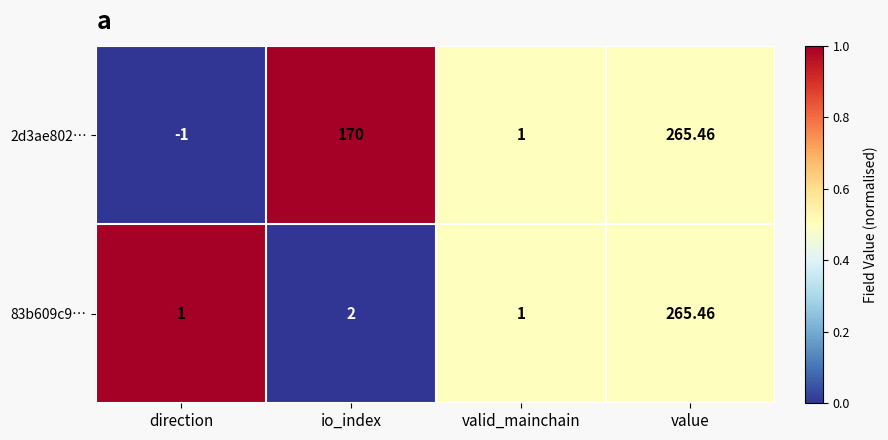

How many values in the 83b609c9… series are below 2?

2